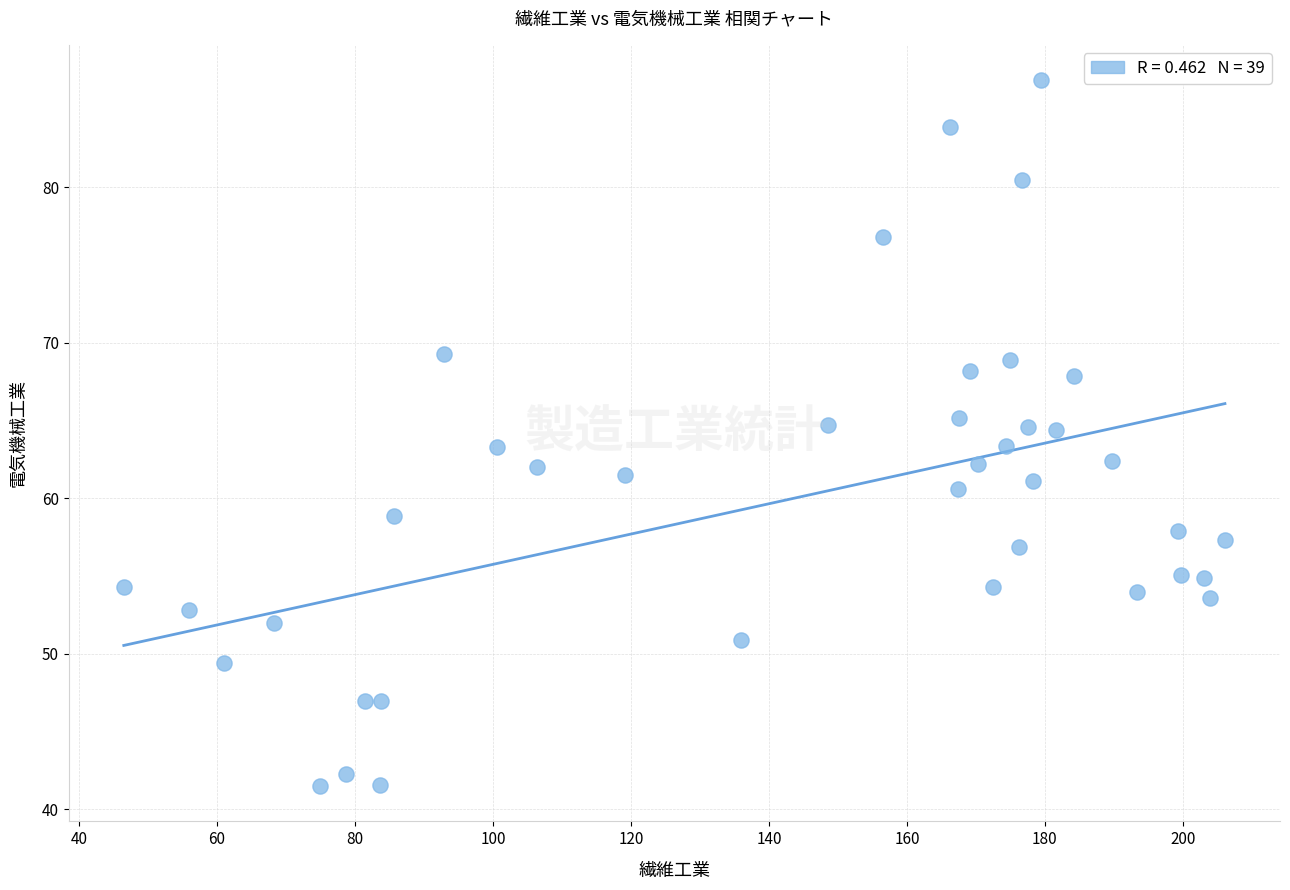

What is the range of Y values (max minus min)?

45.4